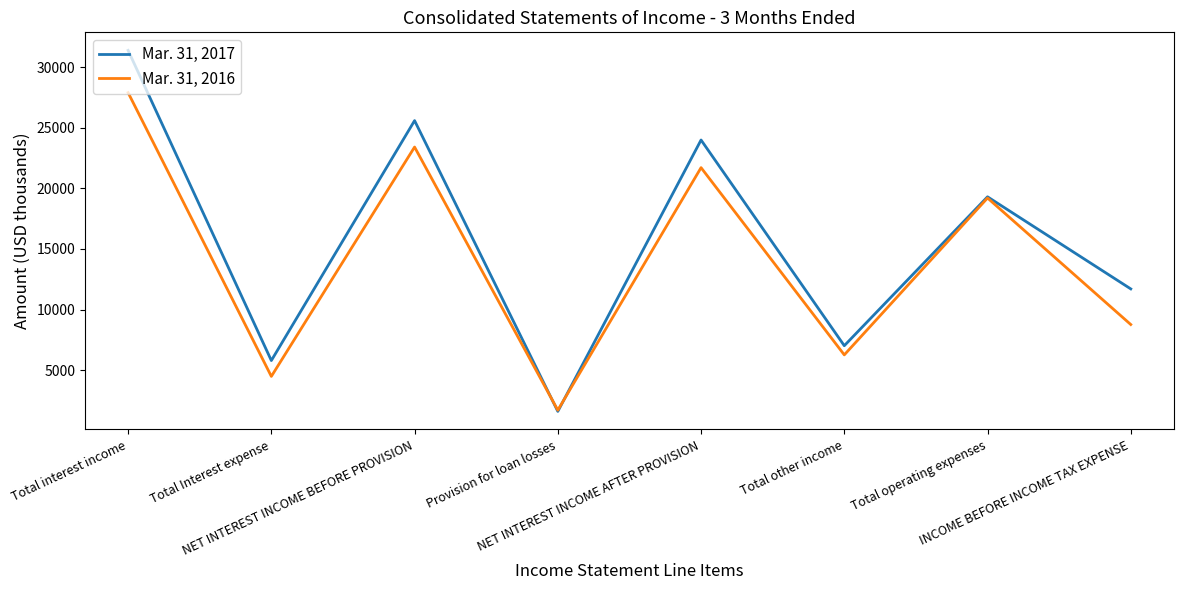

Where do Mar. 31, 2016 and Mar. 31, 2017 first cross each other?

NET INTEREST INCOME BEFORE PROVISION and Provision for loan losses